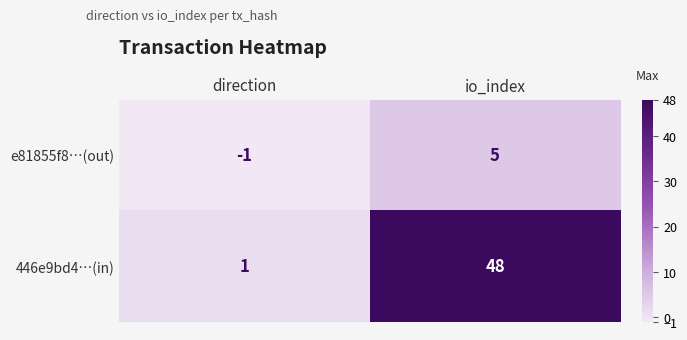

What is the sum of all 446e9bd4…(in) values?

49